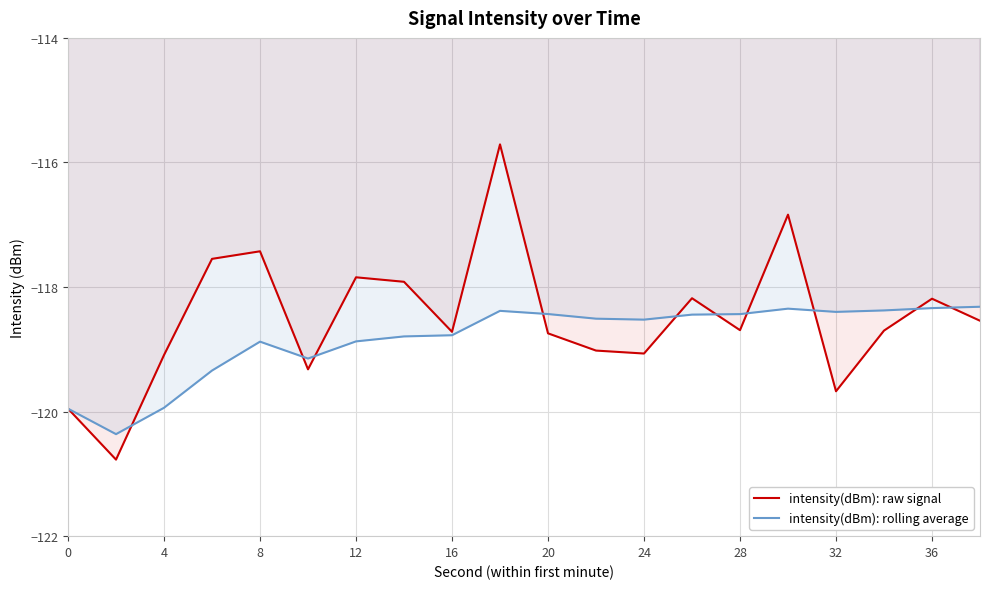

Is the value of intensity(dBm): raw signal at 20 greater than the value of intensity(dBm): rolling average at 36?

No